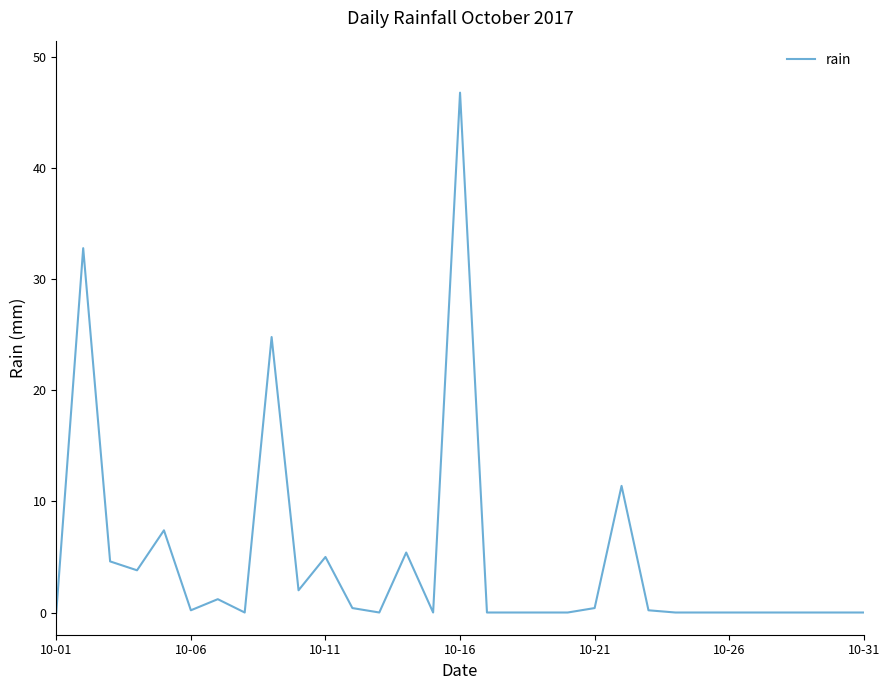

What is the maximum value shown in the chart?

46.8